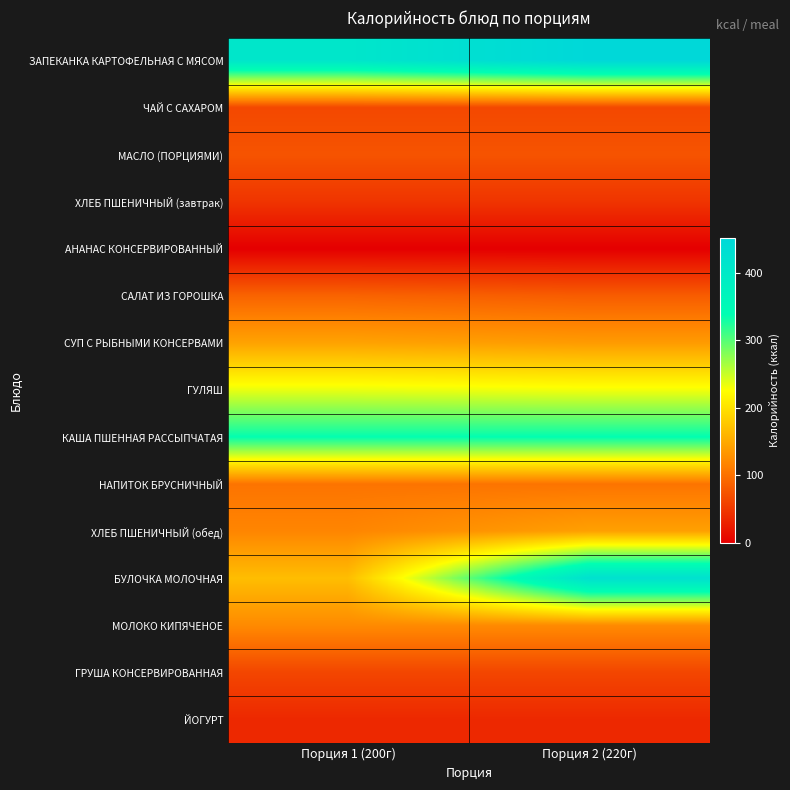

List the series in order of their peak value, highest first.

ЗАПЕКАНКА КАРТОФЕЛЬНАЯ С МЯСОМ, БУЛОЧКА МОЛОЧНАЯ, КАША ПШЕННАЯ РАССЫПЧАТАЯ, ГУЛЯШ, СУП С РЫБНЫМИ КОНСЕРВАМИ, ХЛЕБ ПШЕНИЧНЫЙ (обед), МОЛОКО КИПЯЧЕНОЕ, НАПИТОК БРУСНИЧНЫЙ, САЛАТ ИЗ ГОРОШКА, МАСЛО (ПОРЦИЯМИ), ЧАЙ С САХАРОМ, ГРУША КОНСЕРВИРОВАННАЯ, ХЛЕБ ПШЕНИЧНЫЙ (завтрак), ЙОГУРТ, АНАНАС КОНСЕРВИРОВАННЫЙ